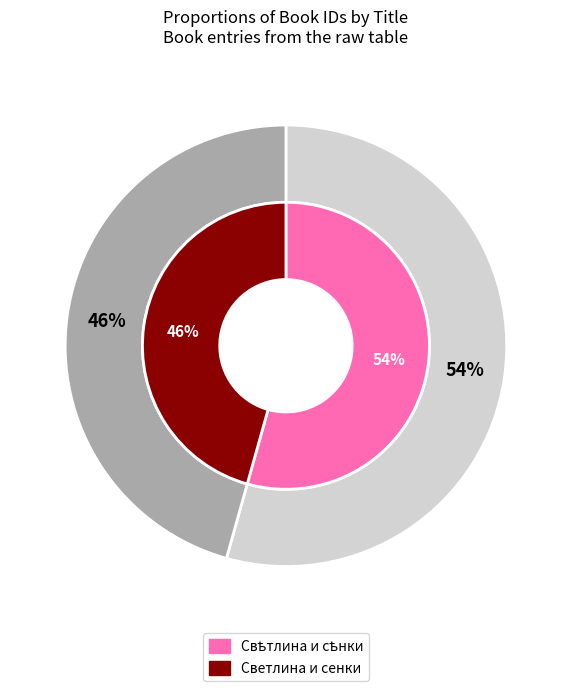

To the nearest percent, what portion does Свѣтлина и сѣнки represent?

54%